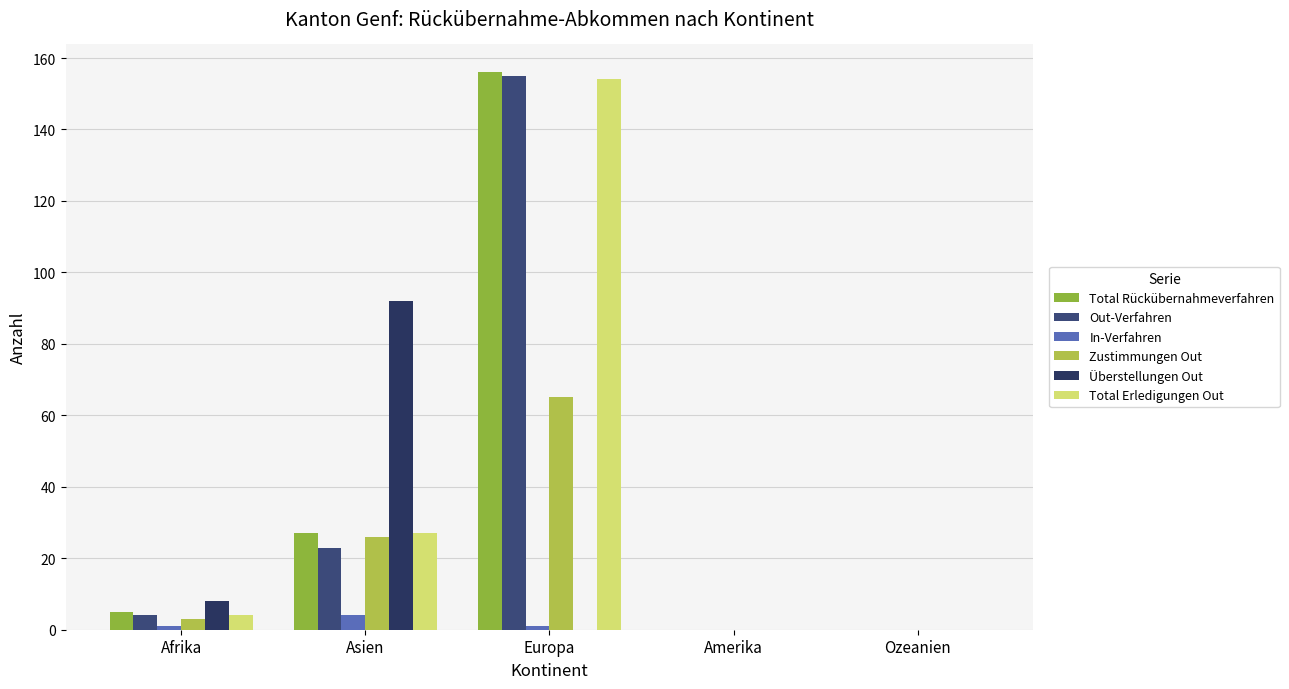

Count the number of categories in the chart.

5